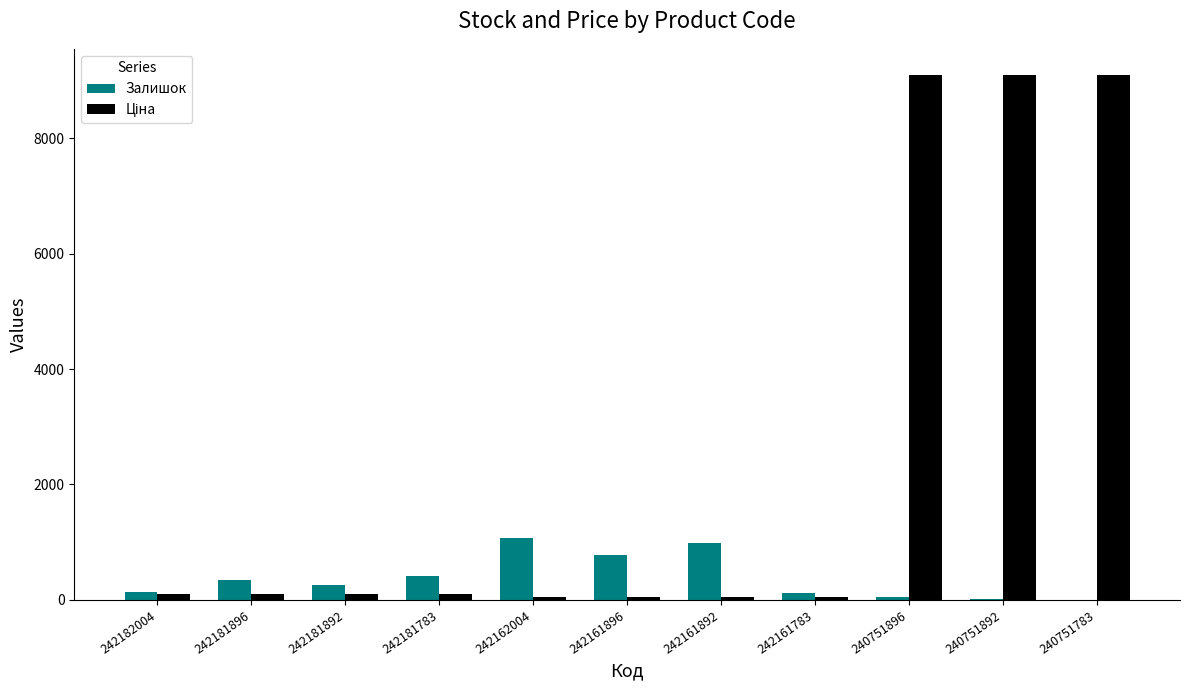

Is it true that Залишок equals 263.0 at 242181892?

True